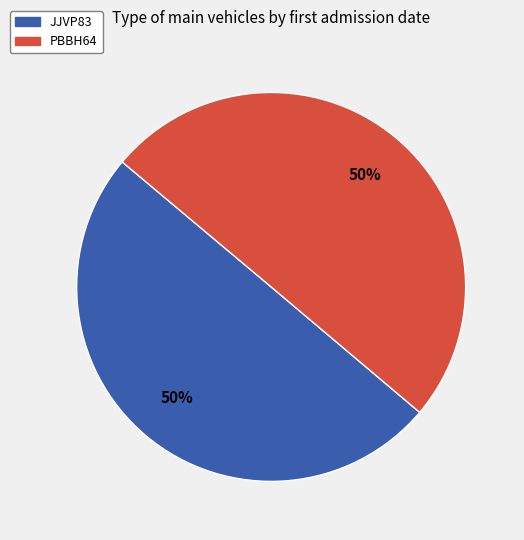

Is it true that PBBH64 is 41% of the pie?

False